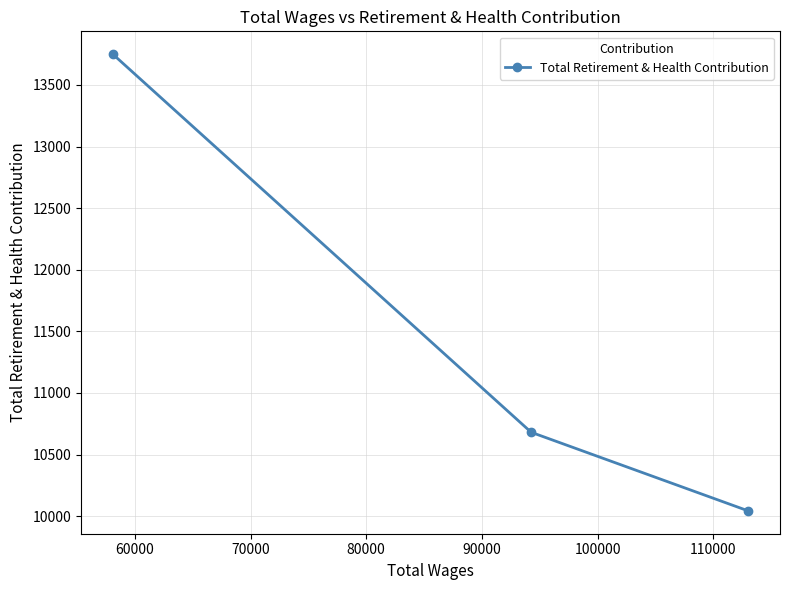

What is the difference between the maximum and minimum values?

3707